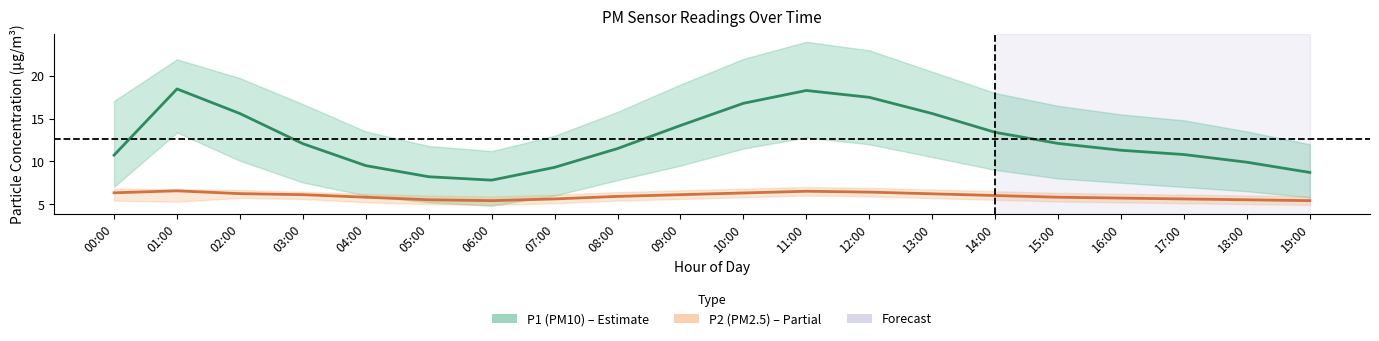

True or false: P2 (PM2.5) and P1 (PM10) cross at least once.

False